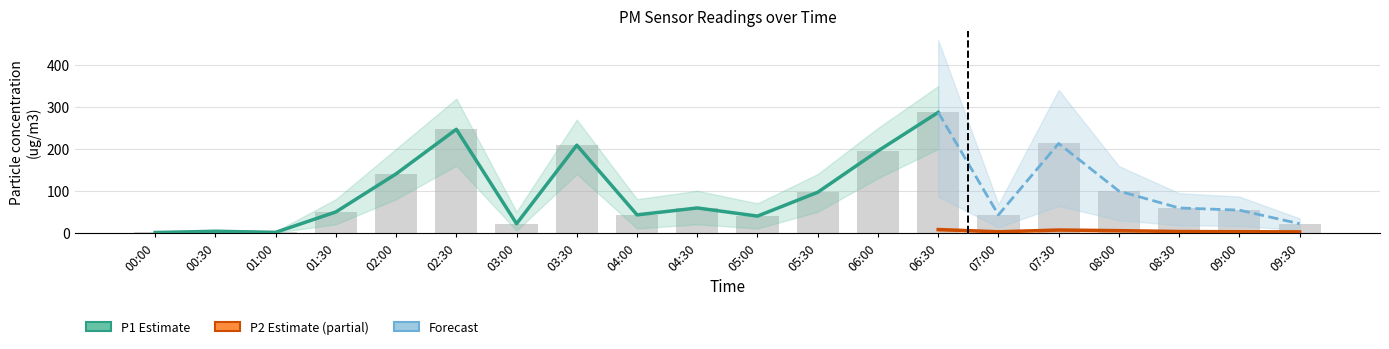

How many bars are there in total?

20